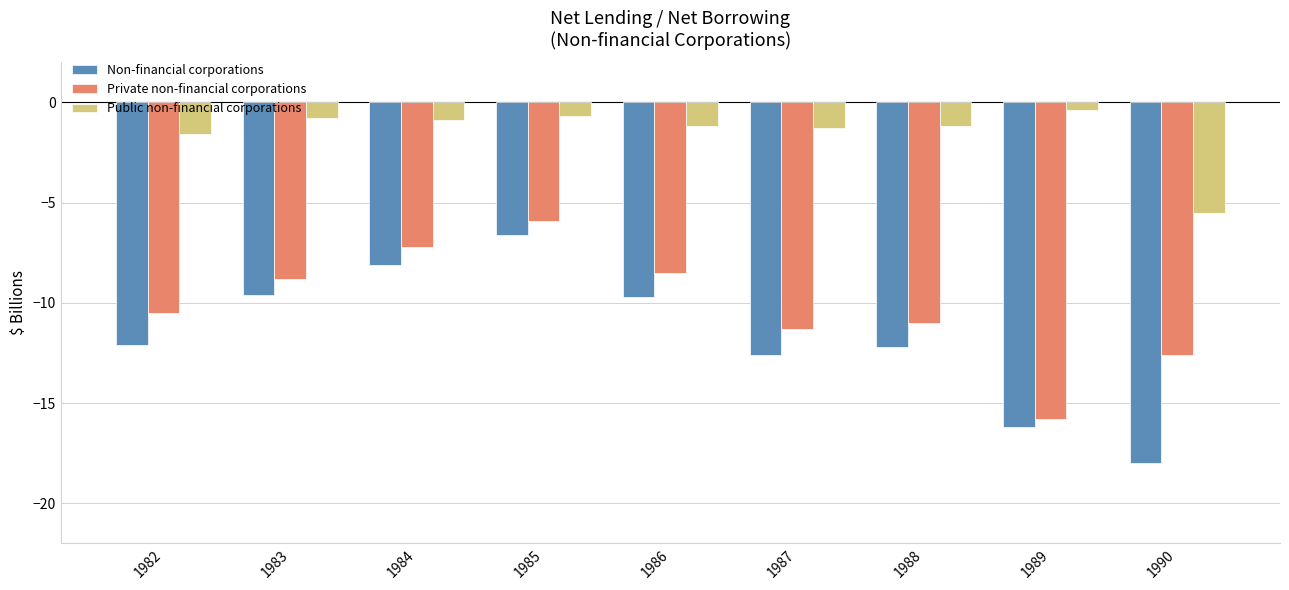

Reading right to left, transcribe all the data shown in this chart.

Non-financial corporations: 1990=-18.0	1989=-16.2	1988=-12.2	1987=-12.6	1986=-9.7	1985=-6.6	1984=-8.1	1983=-9.6	1982=-12.1
Private non-financial corporations: 1990=-12.6	1989=-15.8	1988=-11.0	1987=-11.3	1986=-8.5	1985=-5.9	1984=-7.2	1983=-8.8	1982=-10.5
Public non-financial corporations: 1990=-5.5	1989=-0.4	1988=-1.2	1987=-1.3	1986=-1.2	1985=-0.7	1984=-0.9	1983=-0.8	1982=-1.6